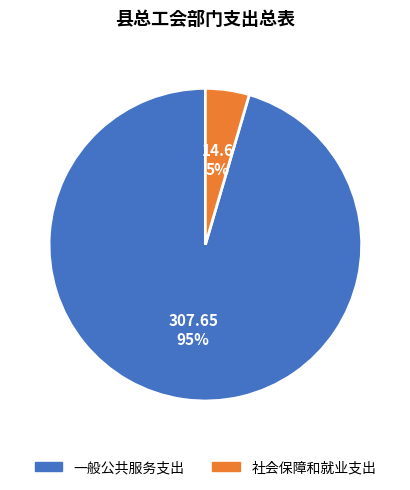

Combined, do 社会保障和就业支出 and 一般公共服务支出 account for over 50%?

Yes